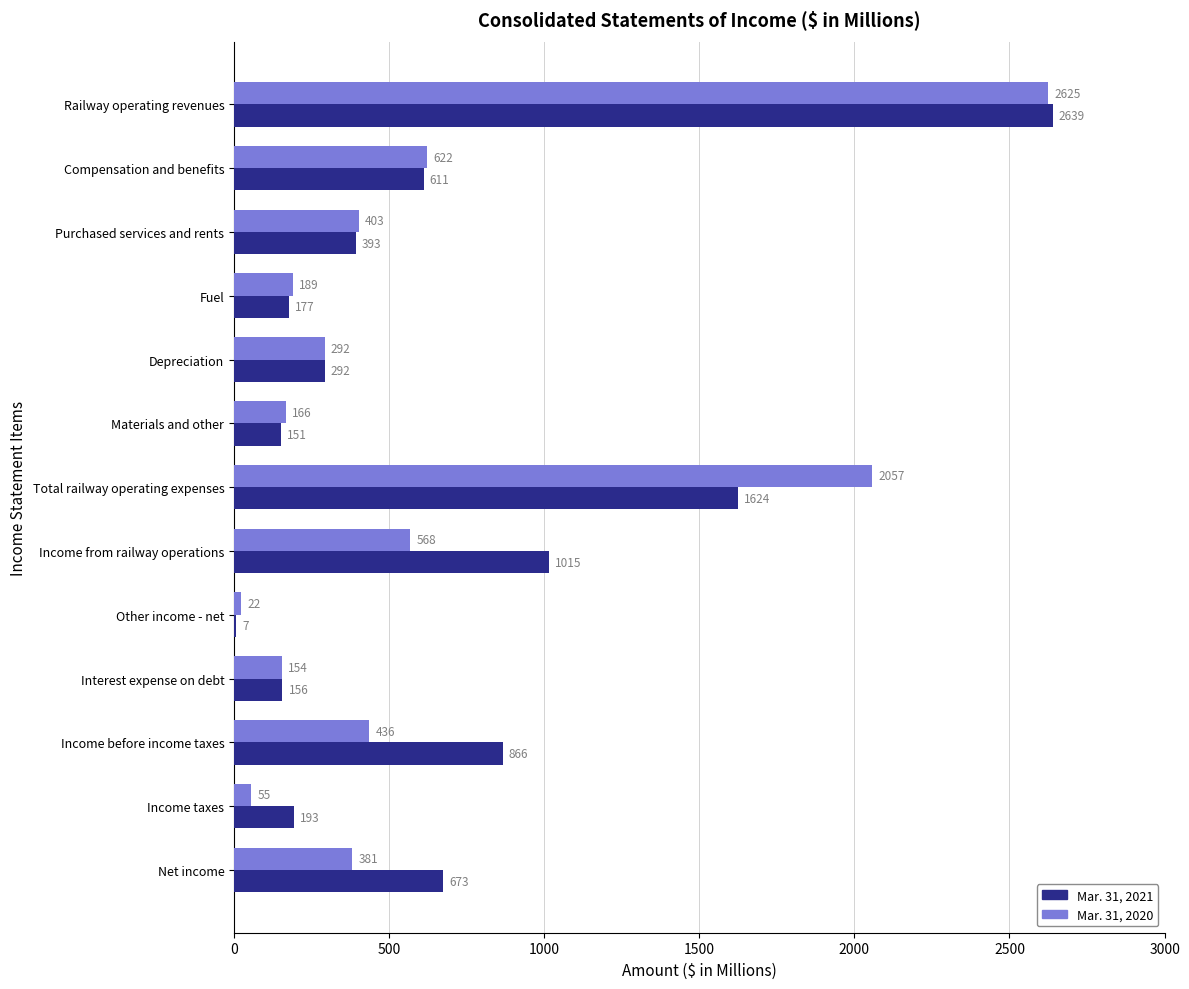

True or false: Mar. 31, 2020 has a value of 22 at Other income - net.

True